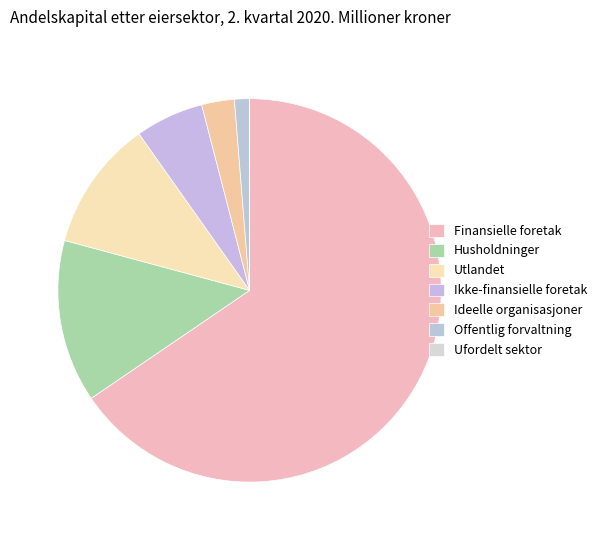

Is Utlandet the majority of the pie?

No